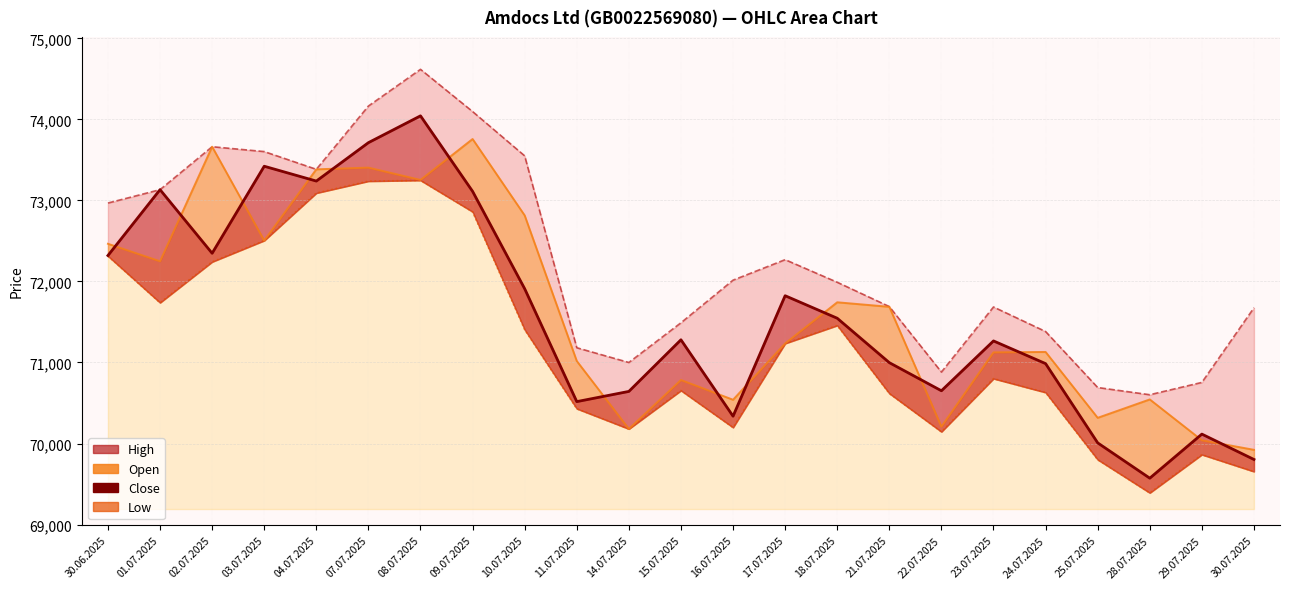

What position from the right is 17.07.2025?

10